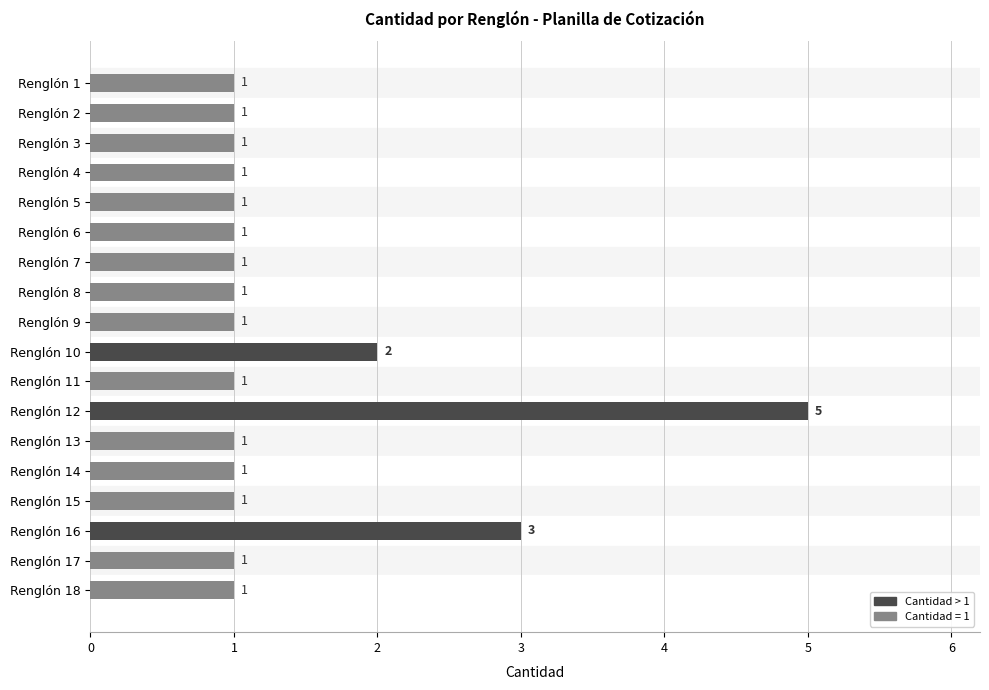

How many bars are there in total?

18